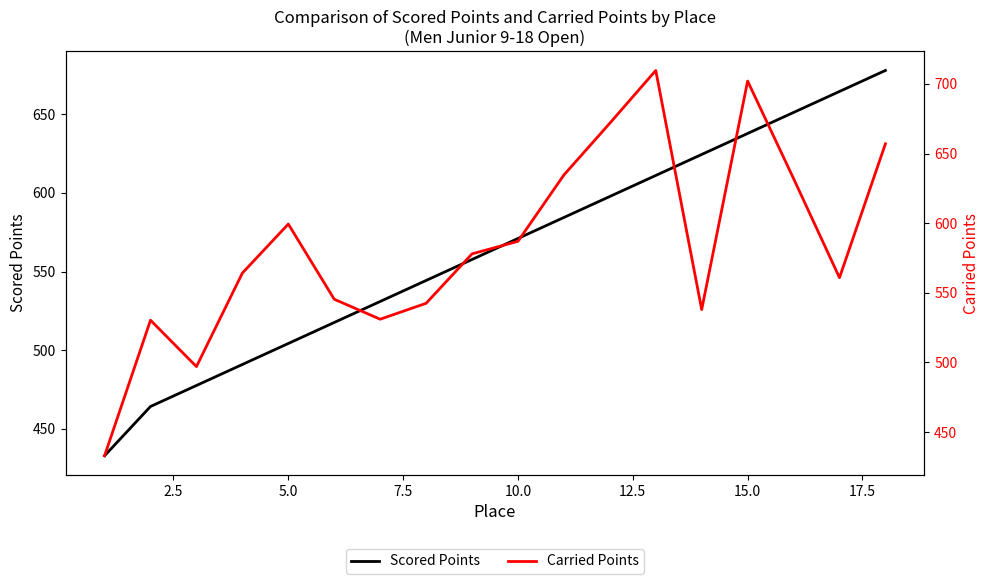

Rank the series by their maximum value, from highest to lowest.

Carried Points, Scored Points